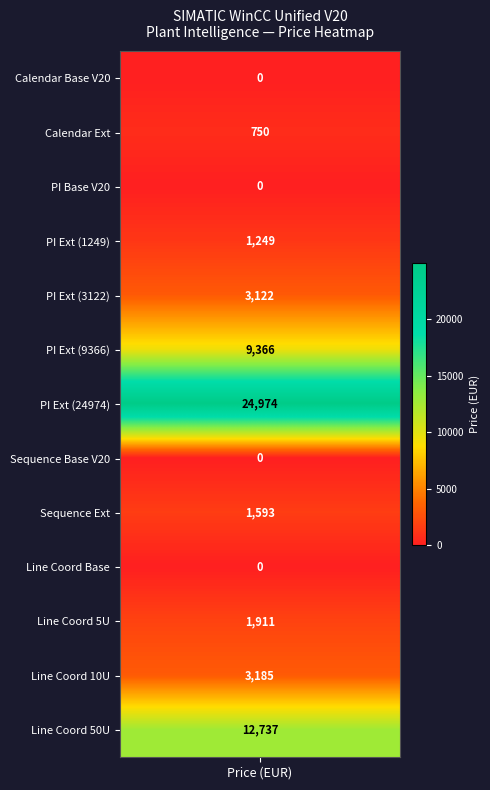

How many data points in WinCC Unified Performance Insight Ext 1249 are above 0?

1